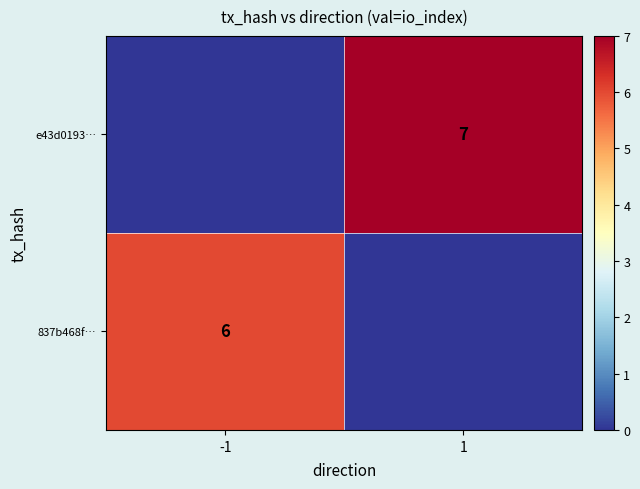

Is it true that e43d0193… equals 12 at 1?

False